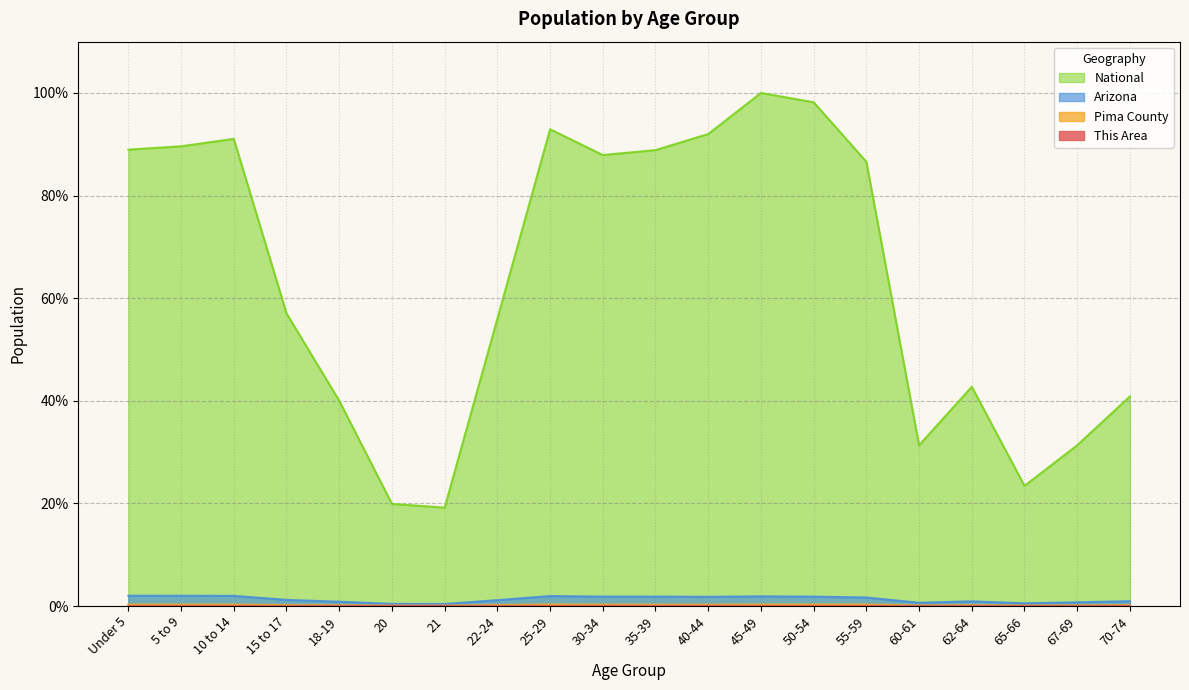

How many interior local peaks does the Arizona series have?

3